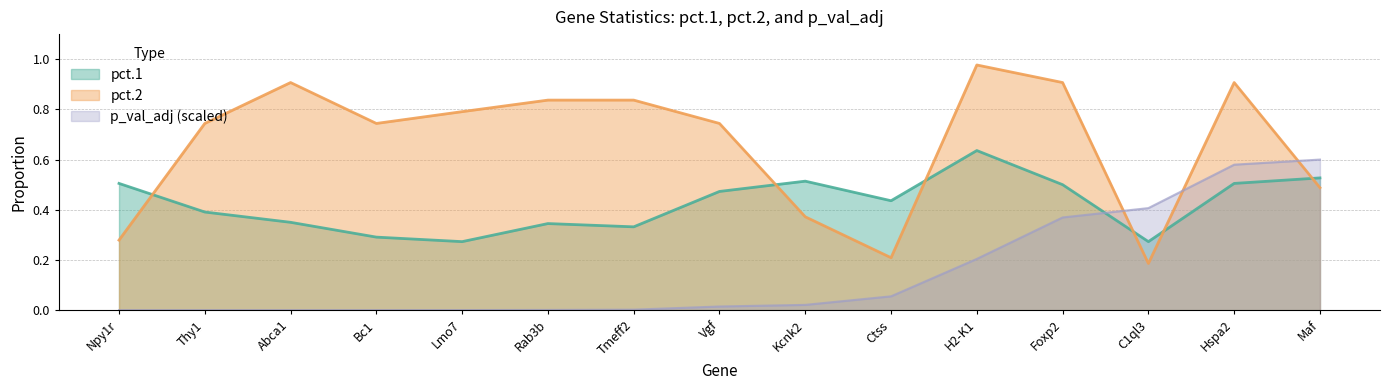

In p_val_adj_scaled, how many points are higher than both neighbors (excluding endpoints)?

1